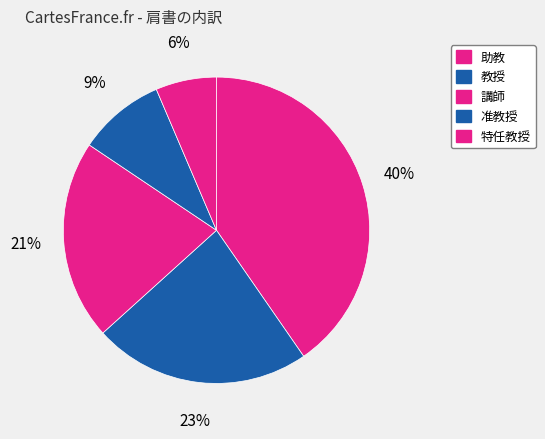

To the nearest percent, what is the combined percentage of 特任教授 and 准教授?

16%